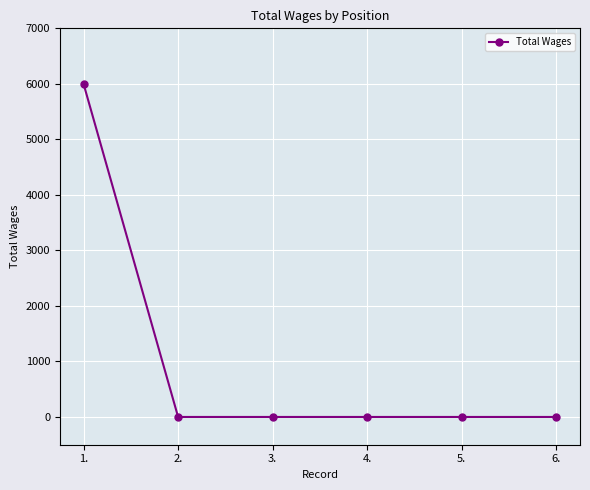

Is it true that the value at 6. is 0?

True